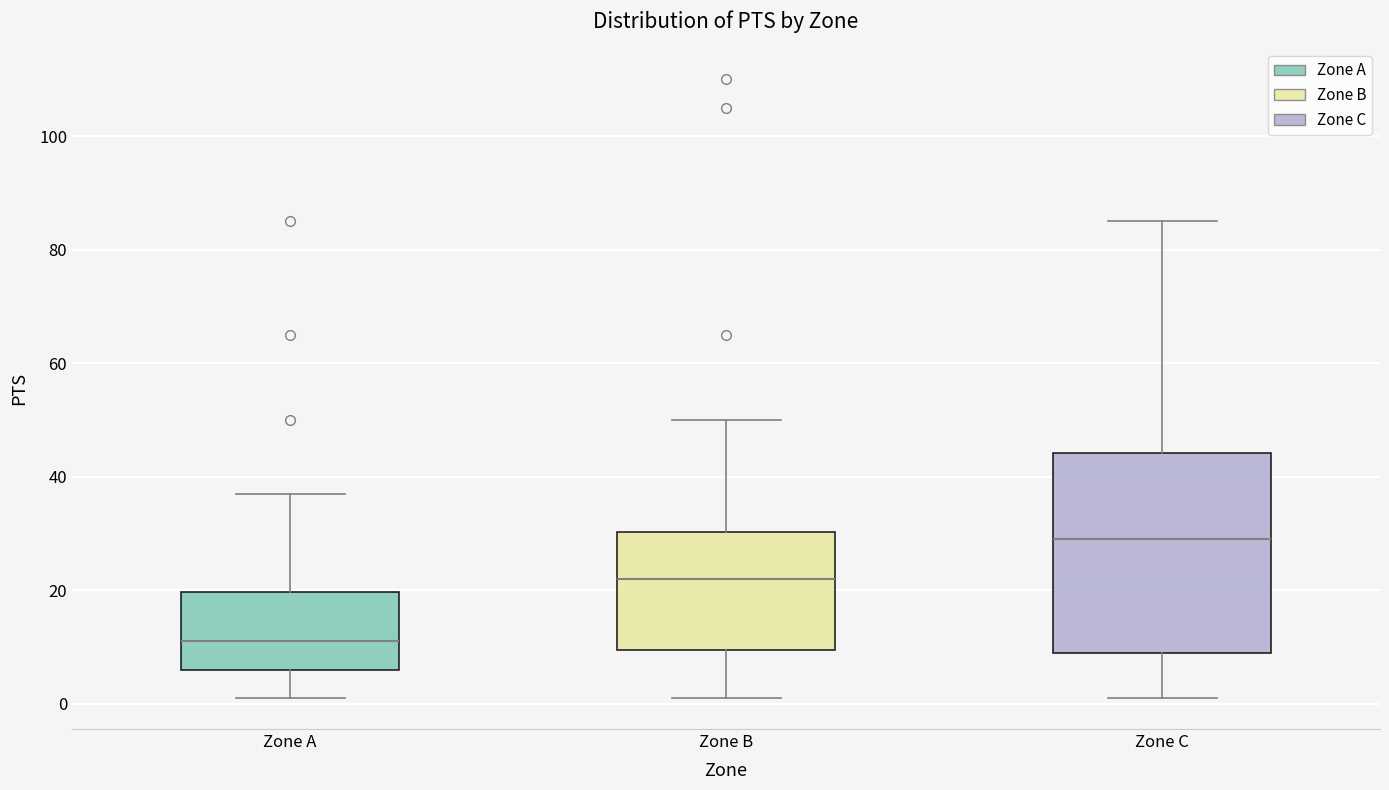

Where does the lower whisker of the box for Zone A end on the y-axis? The values are not printed on the chart, so give them approximately, as read against the axis.

2